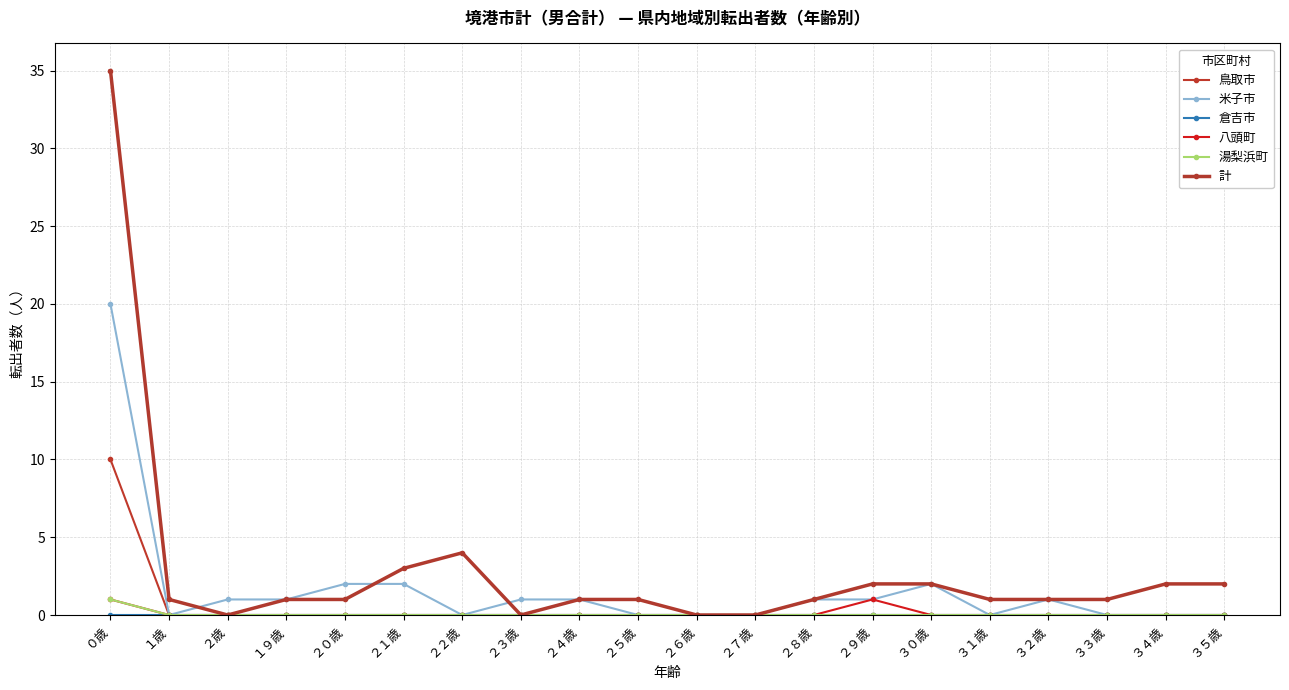

How many distinct data groups are displayed?

6